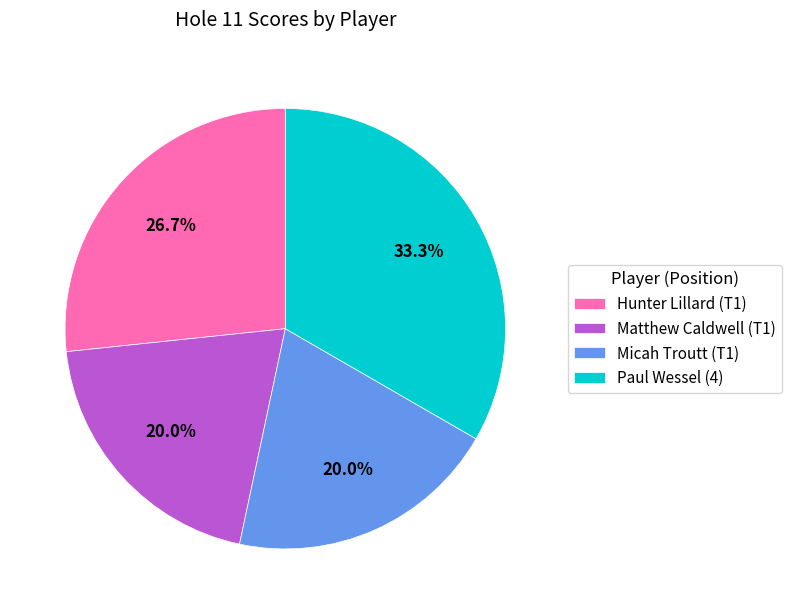

What percentage is the Hunter Lillard (T1) slice, to the nearest percent?

27%